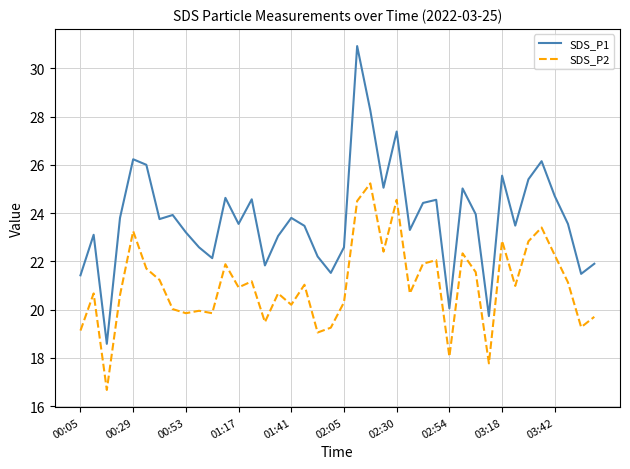

In SDS_P2, how many points are lower than both neighbors (excluding endpoints)?

13